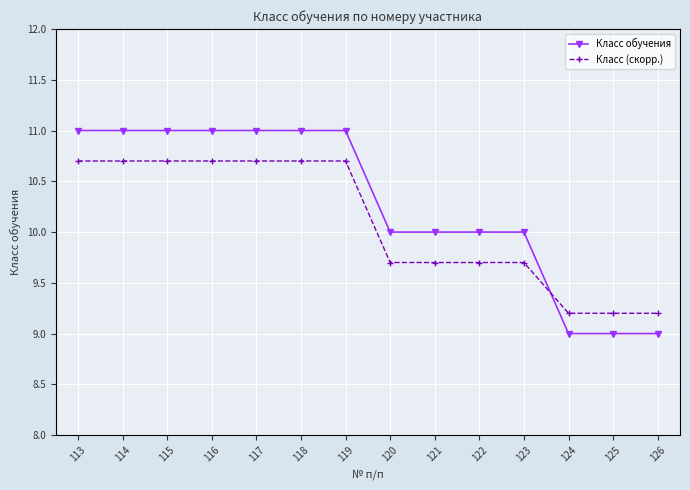

List the series in order of their peak value, highest first.

Класс обучения, Класс (скорр.)